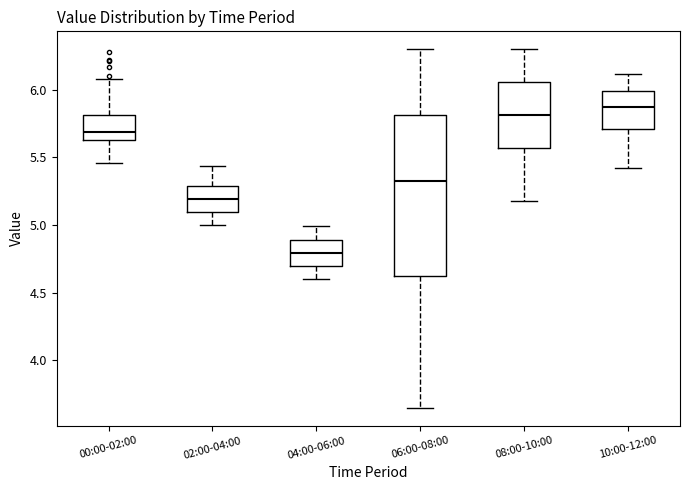

Which box is the tallest, from its lower edge to its upper edge?

06:00-08:00